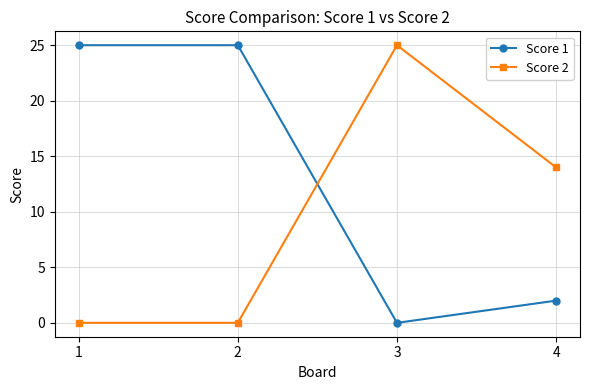

Reading right to left, list all the values displayed in this chart.

Score 1: 4=2	3=0	2=25	1=25
Score 2: 4=14	3=25	2=0	1=0